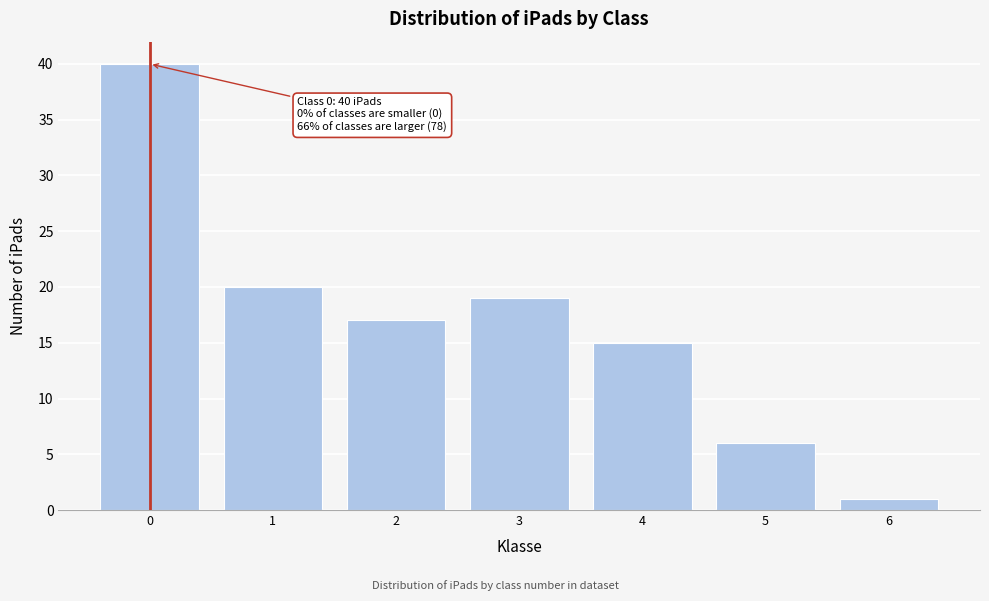

Reading left to right, what are all the values shown in this chart?

40	20	17	19	15	6	1